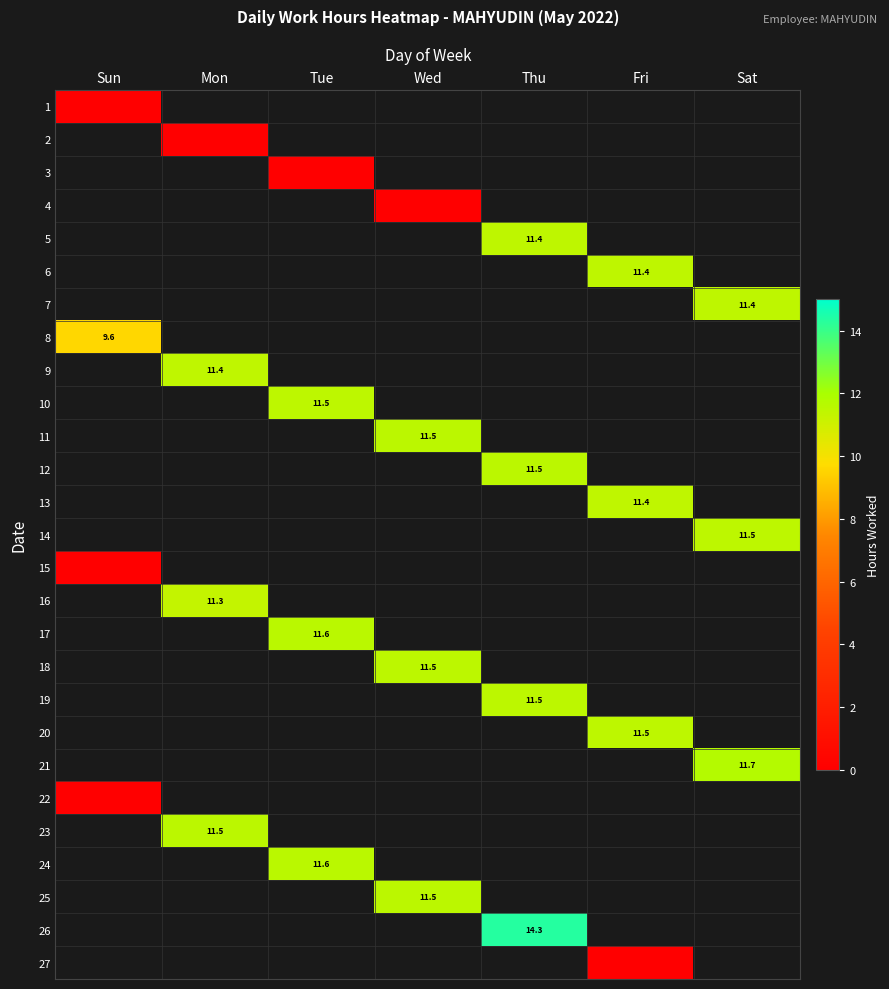

How many series are shown in this chart?

27